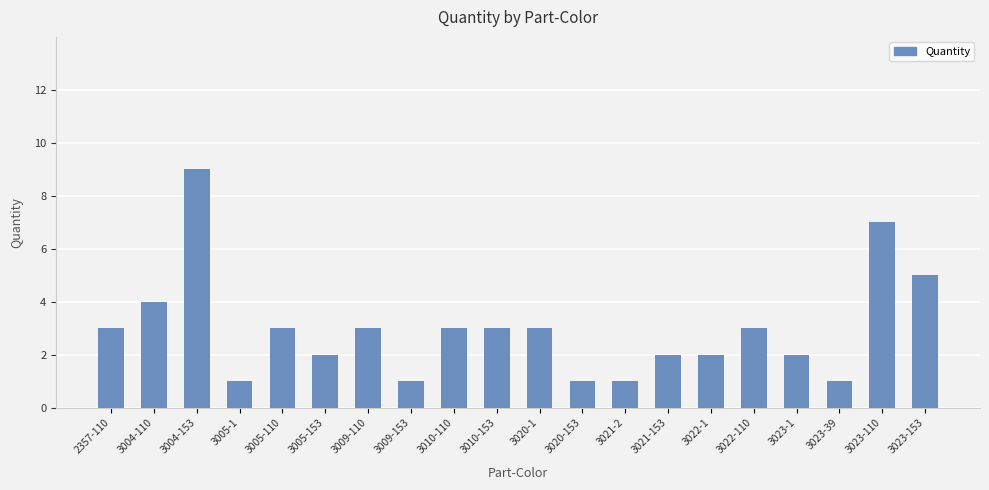

What is the difference between the maximum and minimum values?

8